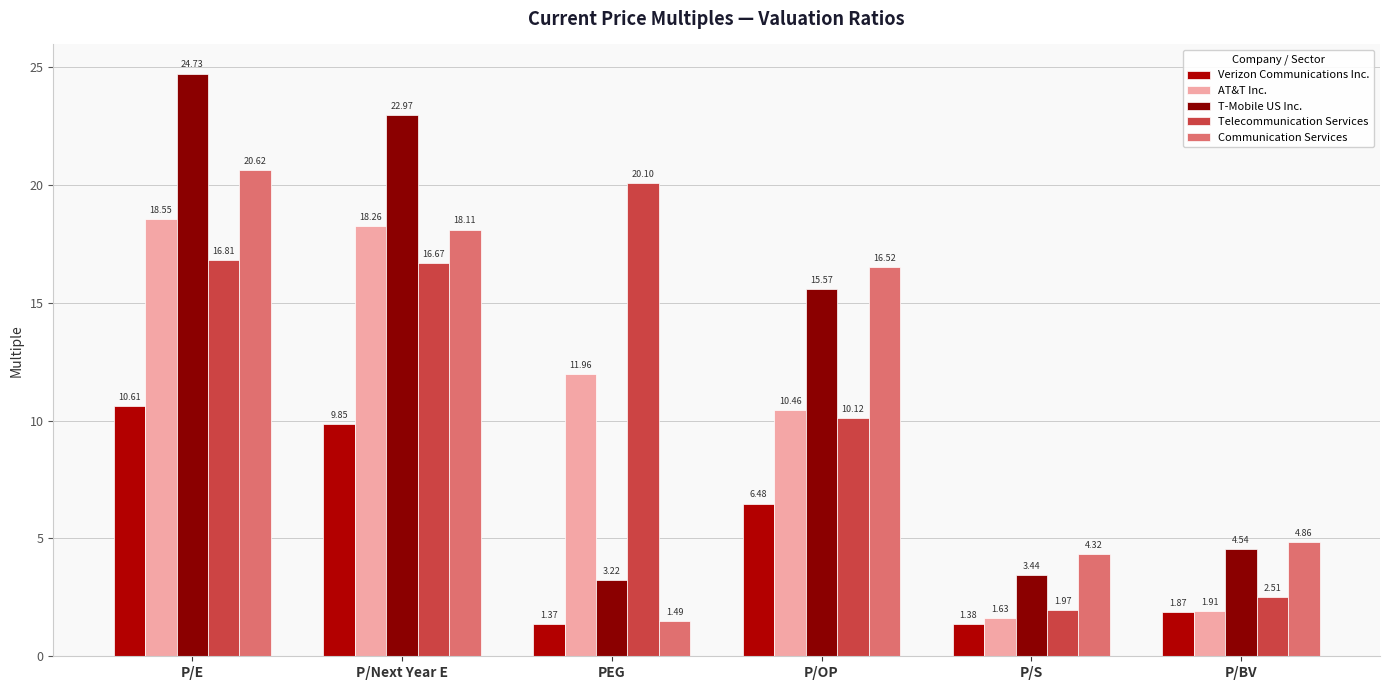

What is the average value of the T-Mobile US Inc. series?

12.4